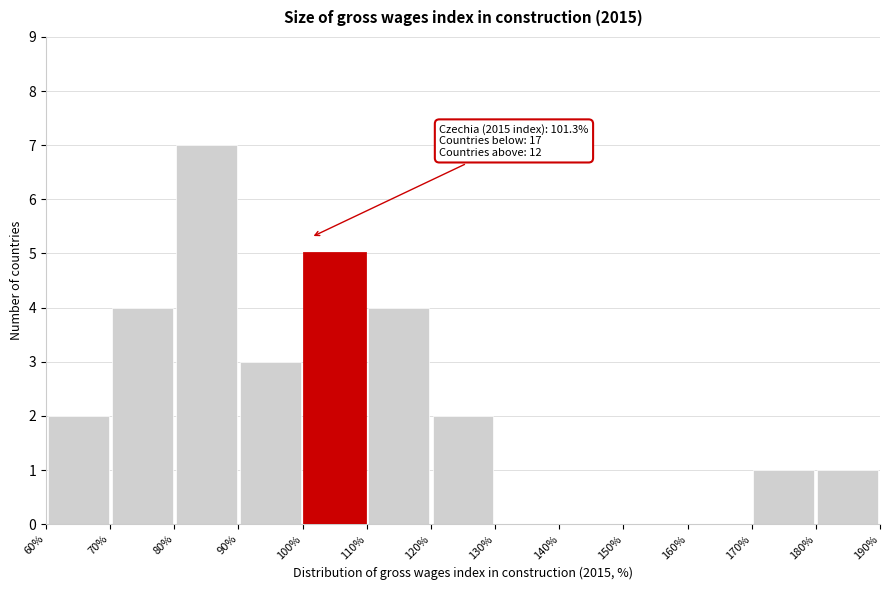

Which range on the x-axis has the tallest bar?

80% to 90%